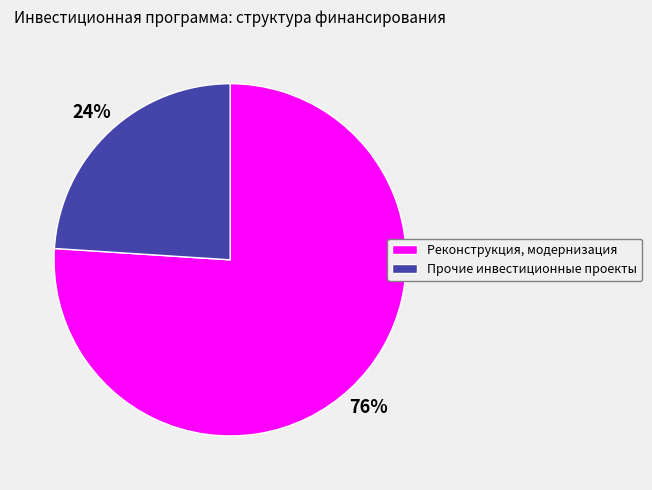

How many segments does this pie chart have?

2